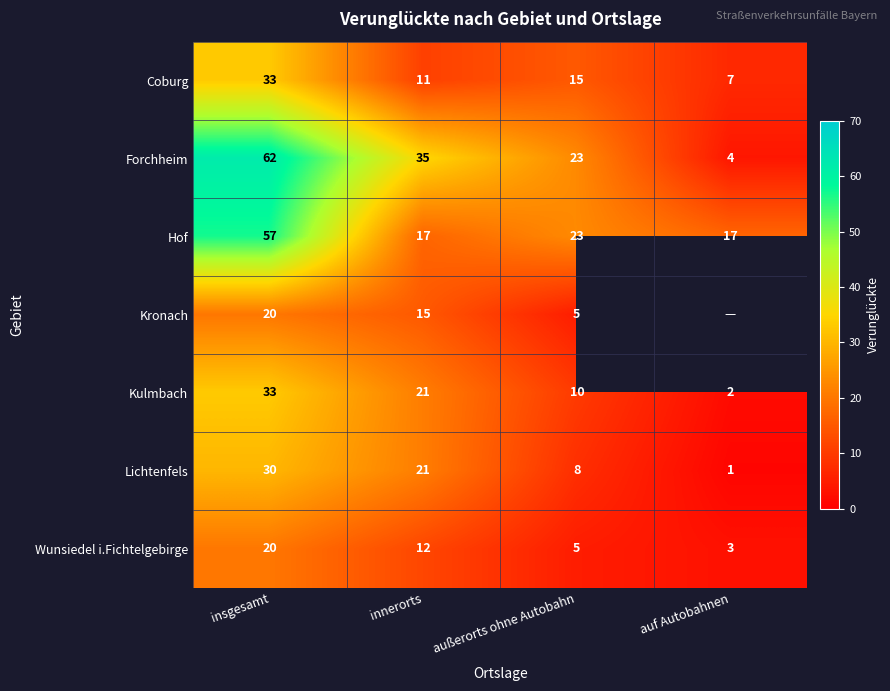

At how many categories does at least one series exceed 21?

3